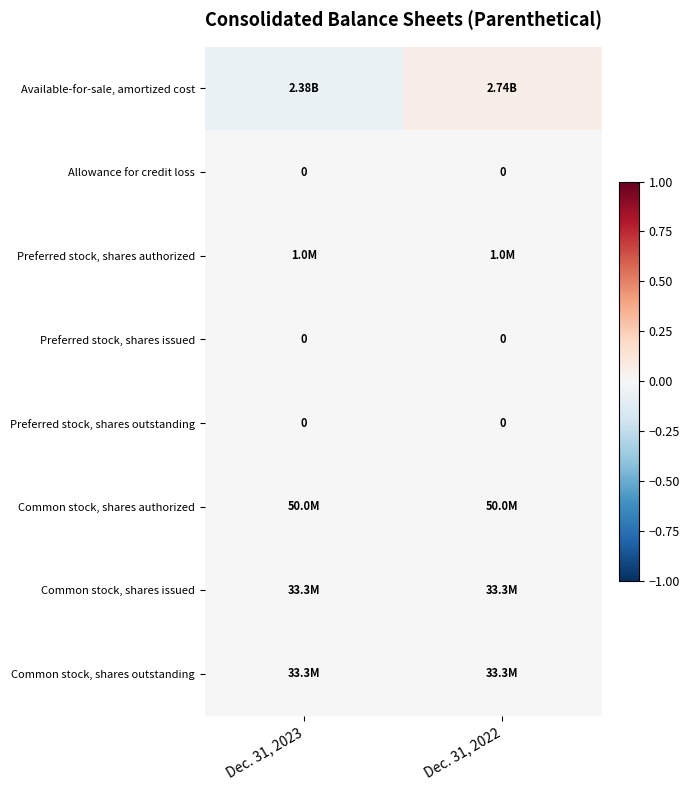

Is it true that Common stock, shares authorized equals 0.0 at Dec. 31, 2022?

True